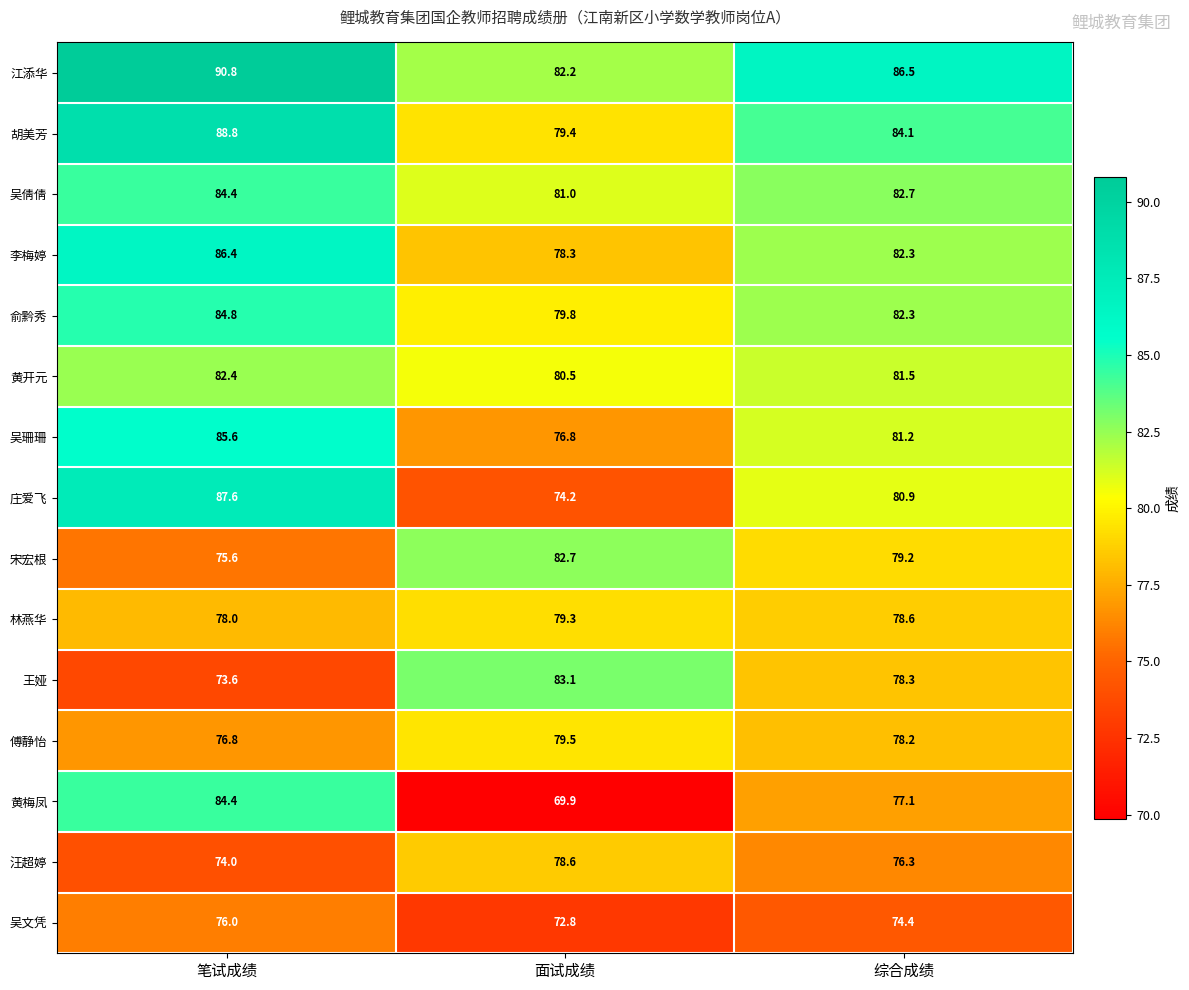

What is the sum of the 吴文凭 values at 面试成绩 and 综合成绩?

147.2